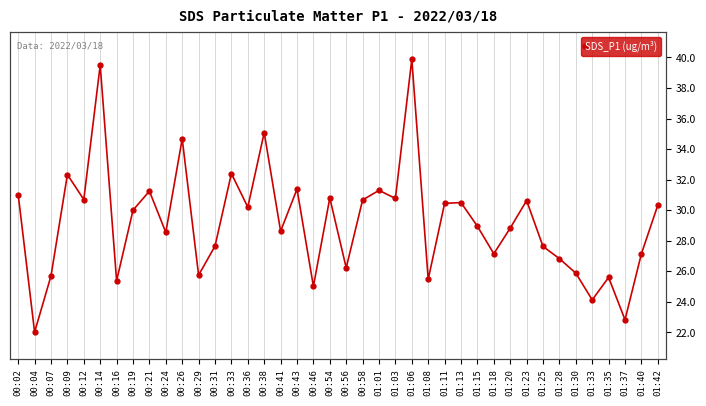

Rank the categories by value from lowest to highest.

00:04, 01:37, 01:33, 00:46, 00:16, 01:08, 01:35, 00:07, 00:29, 01:30, 00:56, 01:28, 01:18, 01:40, 01:25, 00:31, 00:24, 00:41, 01:20, 01:15, 00:19, 00:36, 01:42, 01:11, 01:13, 01:23, 00:58, 00:12, 01:03, 00:54, 00:02, 00:21, 01:01, 00:43, 00:09, 00:33, 00:26, 00:38, 00:14, 01:06